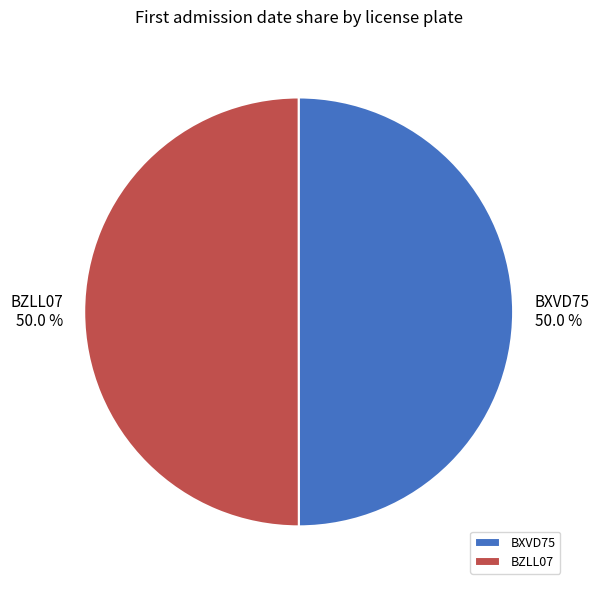

What percentage is the BZLL07 slice, to the nearest percent?

50%